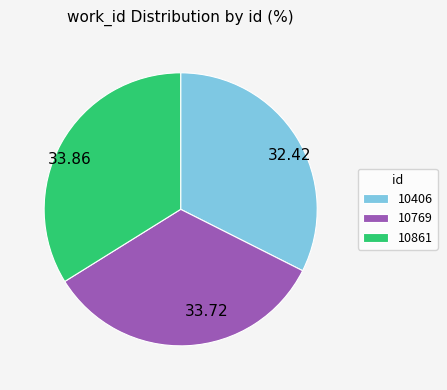

Approximately how many times larger is the value at 10769 compared to 10406?

1.0